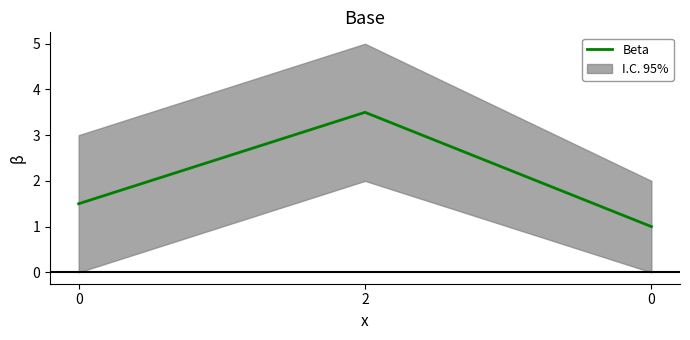

What is the label of the 2nd point from the left?

2